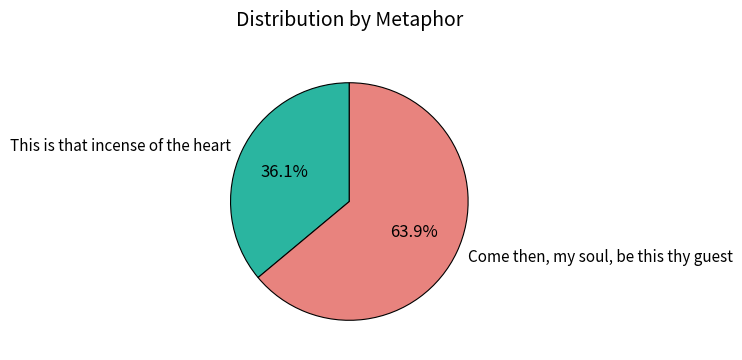

Is the sum of This is that incense of the heart and Come then, my soul, be this thy guest greater than half?

Yes